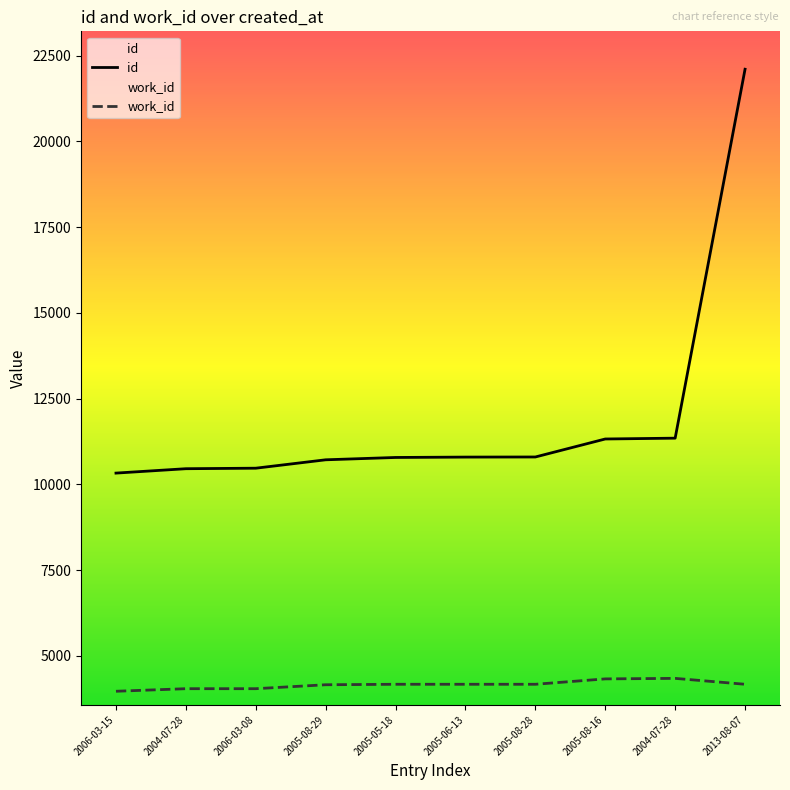

True or false: id and work_id intersect in this chart.

False